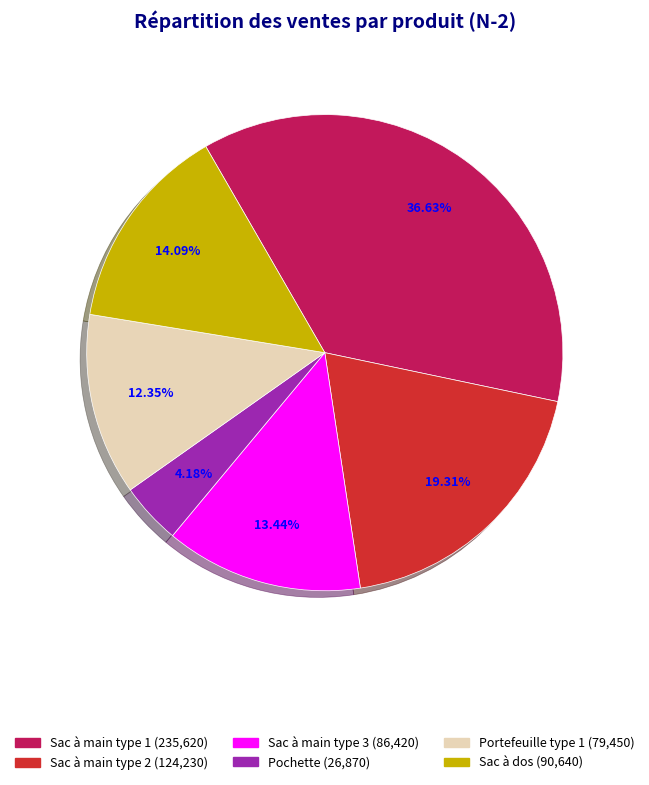

Does any single category account for the majority?

No